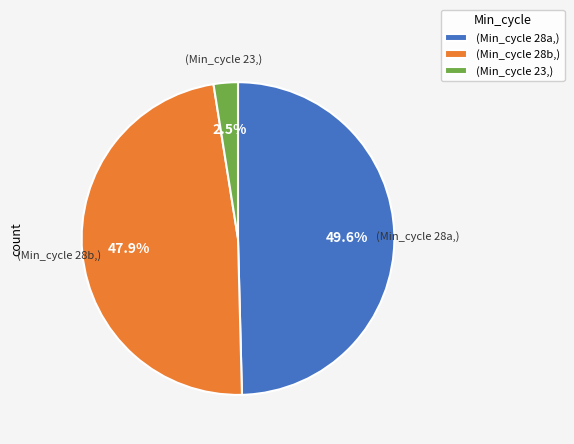

Rank the categories by value from highest to lowest.

(Min_cycle 28a,), (Min_cycle 28b,), (Min_cycle 23,)